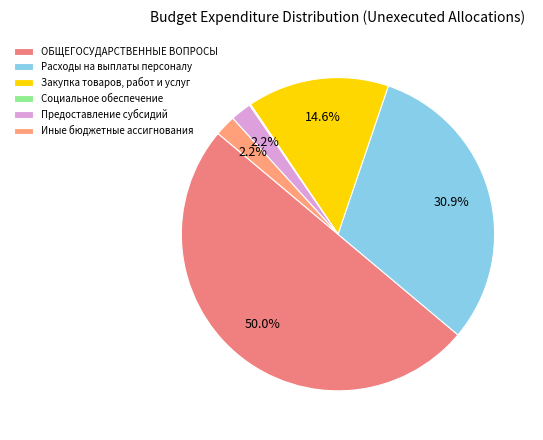

Is the sum of Расходы на выплаты персоналу and Закупка товаров, работ и услуг greater than half?

No